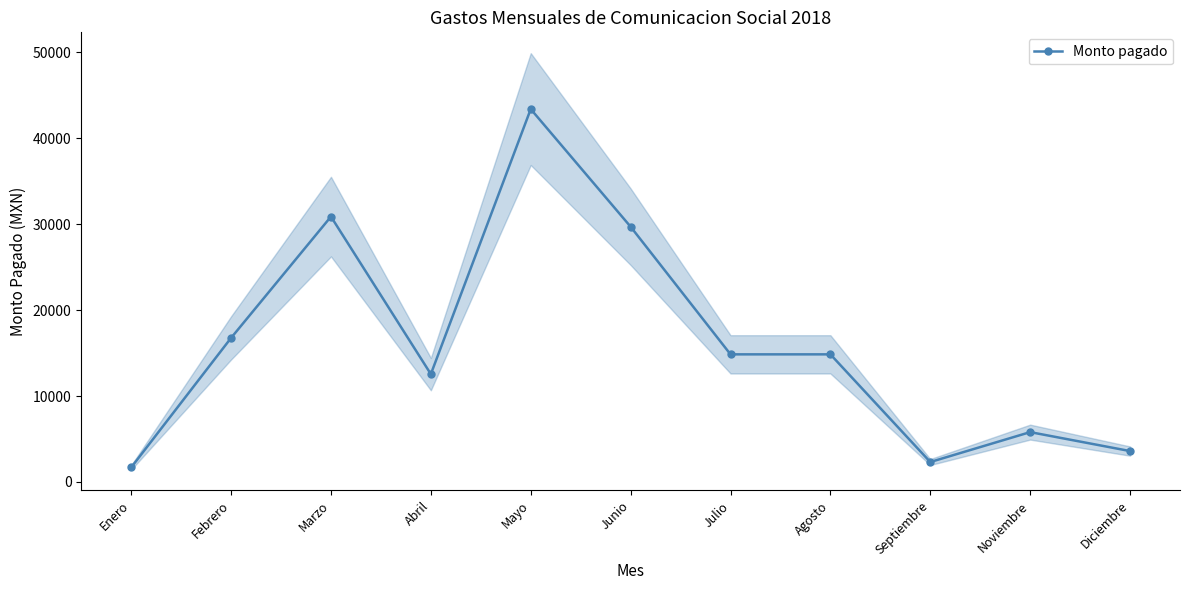

How many interior local peaks (higher than both neighbors) does the data have?

3